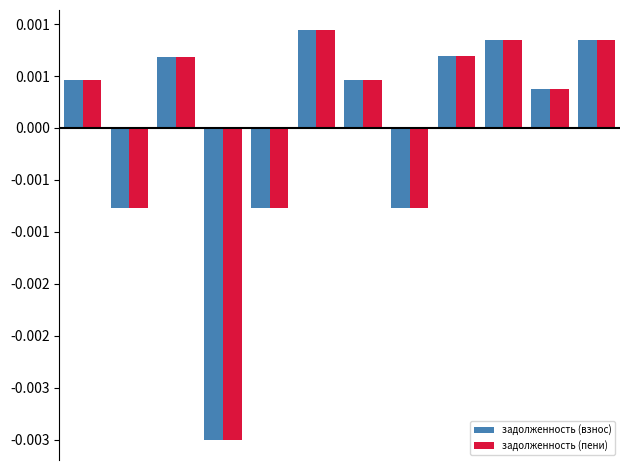

What are all the series names shown in the legend?

задолженность (взнос), задолженность (пени)